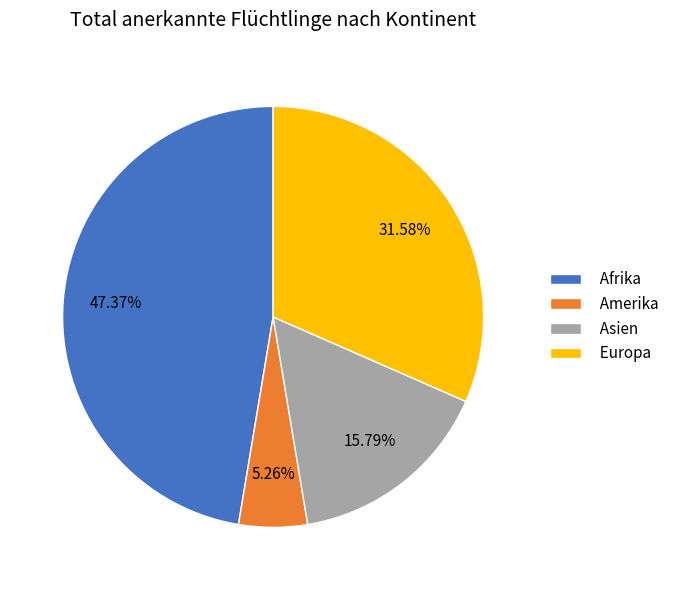

Is Afrika the majority of the pie?

No